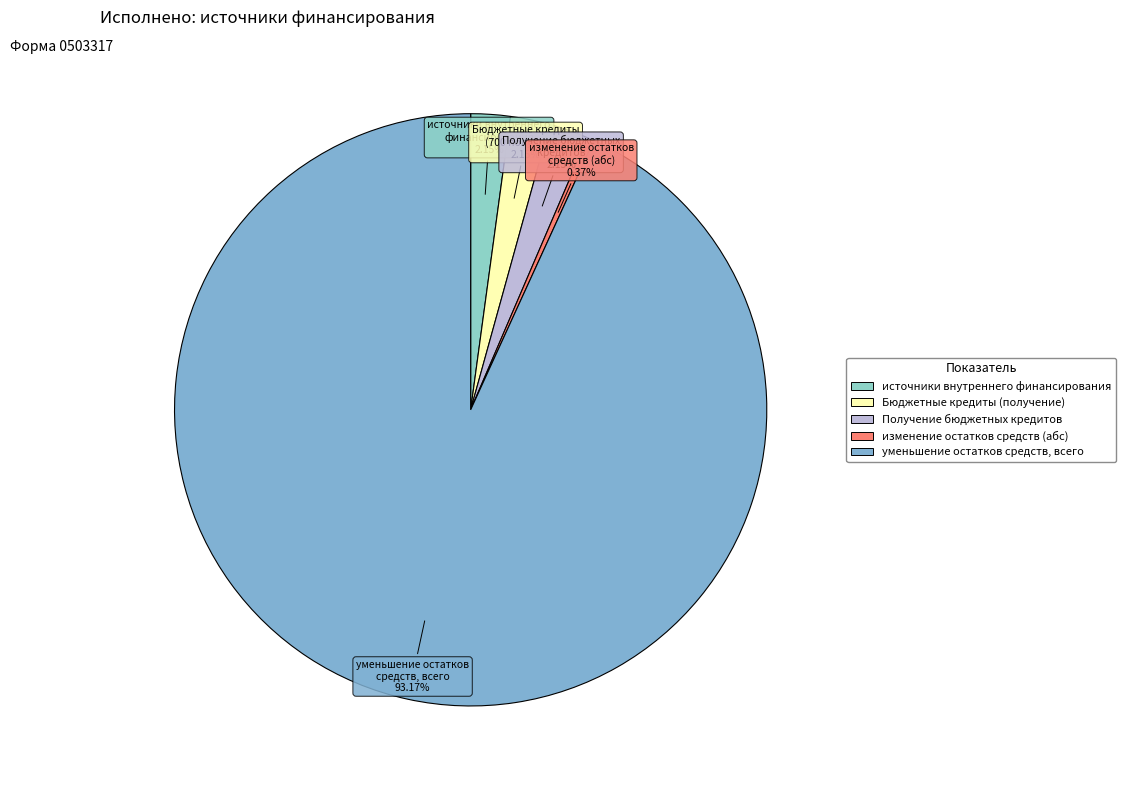

How many slices are in this pie chart?

5